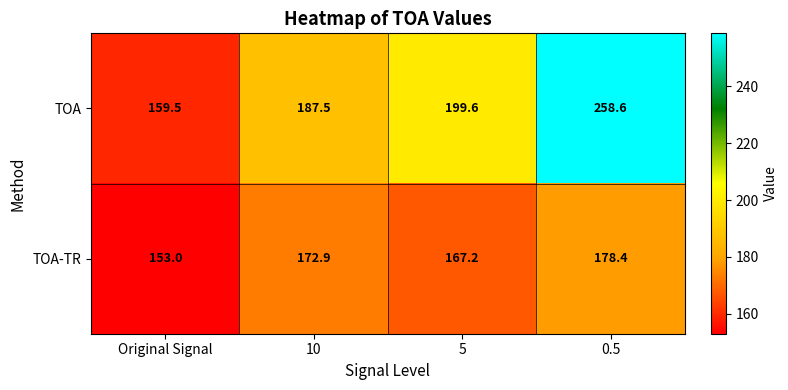

Between Original Signal and 10, which series saw the biggest shift?

TOA